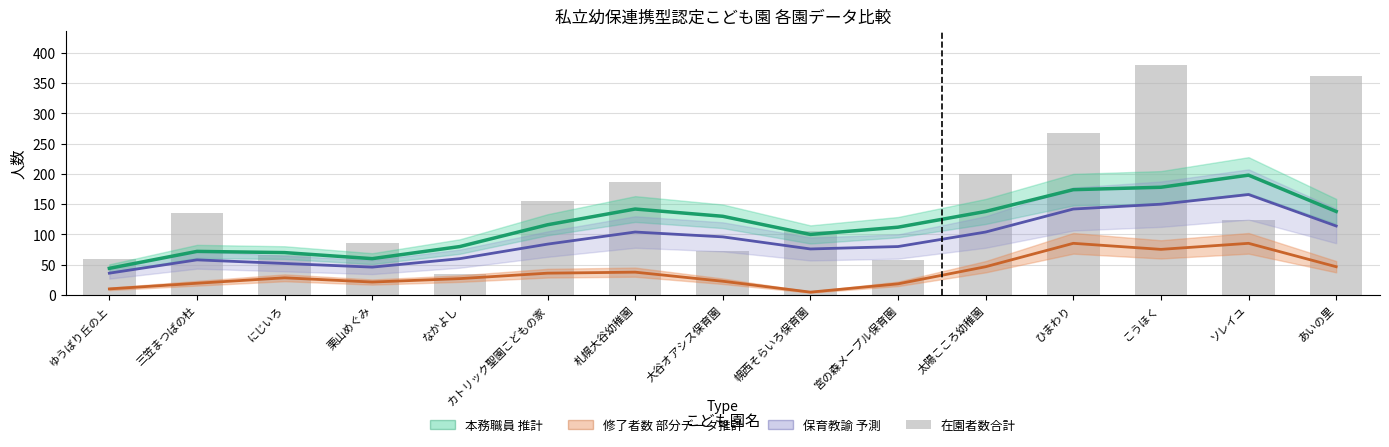

At which label does 本務職員（推計） first exceed 116?

札幌大谷幼稚園